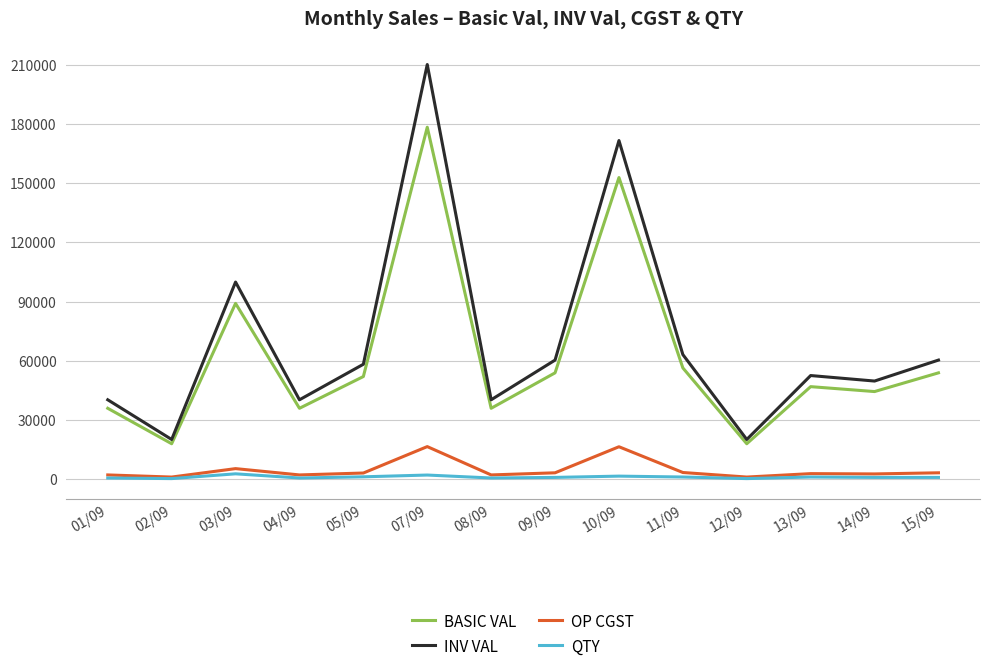

What is the difference between the QTY values at 15/09 and 11/09?

200.0